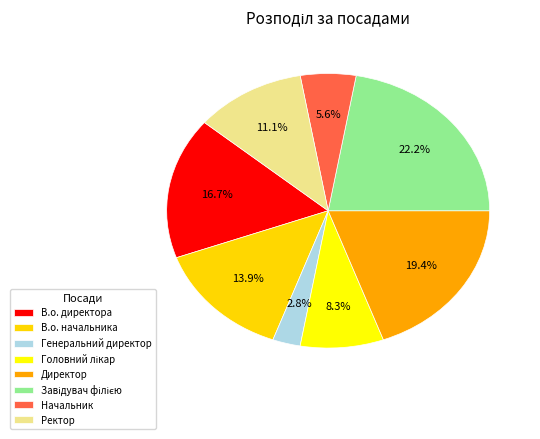

What percentage is the В.о. директора slice, to the nearest percent?

17%